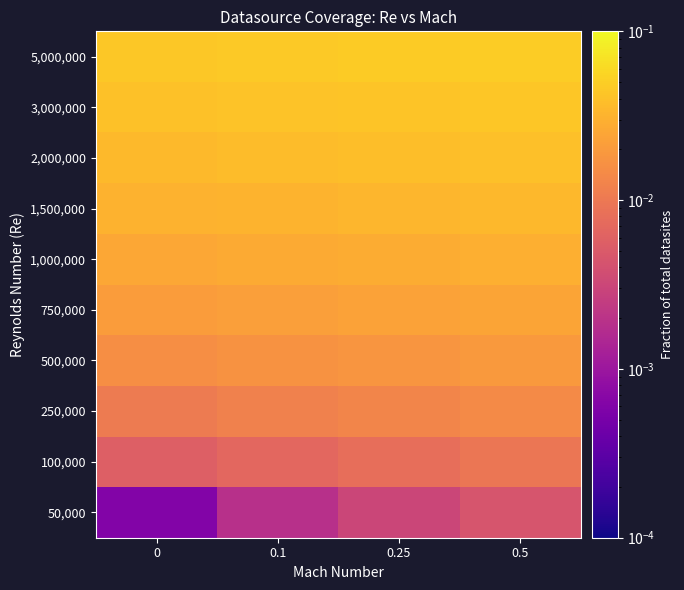

Reading left to right, transcribe all the data shown in this chart.

50,000: 0=0.0	0.1=0.0	0.25=0.0	0.5=0.0
100,000: 0=0.0	0.1=0.0	0.25=0.0	0.5=0.0
250,000: 0=0.0	0.1=0.0	0.25=0.0	0.5=0.0
500,000: 0=0.0	0.1=0.0	0.25=0.0	0.5=0.0
750,000: 0=0.0	0.1=0.0	0.25=0.0	0.5=0.0
1,000,000: 0=0.0	0.1=0.0	0.25=0.0	0.5=0.0
1,500,000: 0=0.0	0.1=0.0	0.25=0.0	0.5=0.0
2,000,000: 0=0.0	0.1=0.0	0.25=0.0	0.5=0.0
3,000,000: 0=0.0	0.1=0.0	0.25=0.0	0.5=0.0
5,000,000: 0=0.0	0.1=0.0	0.25=0.0	0.5=0.0